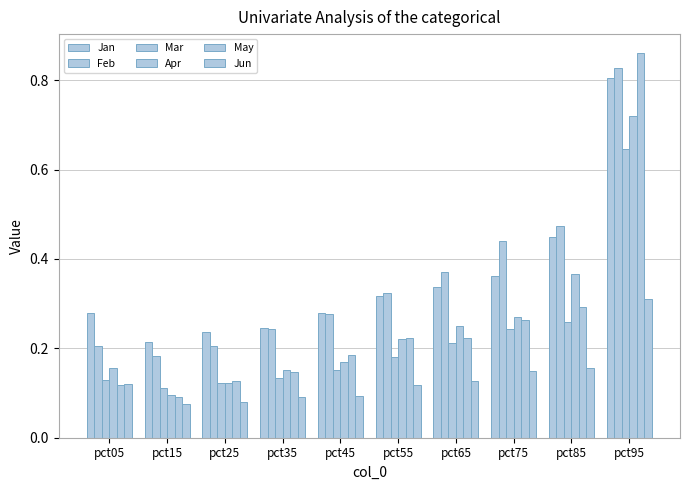

Which has a higher value, pct05 or pct75?

pct75